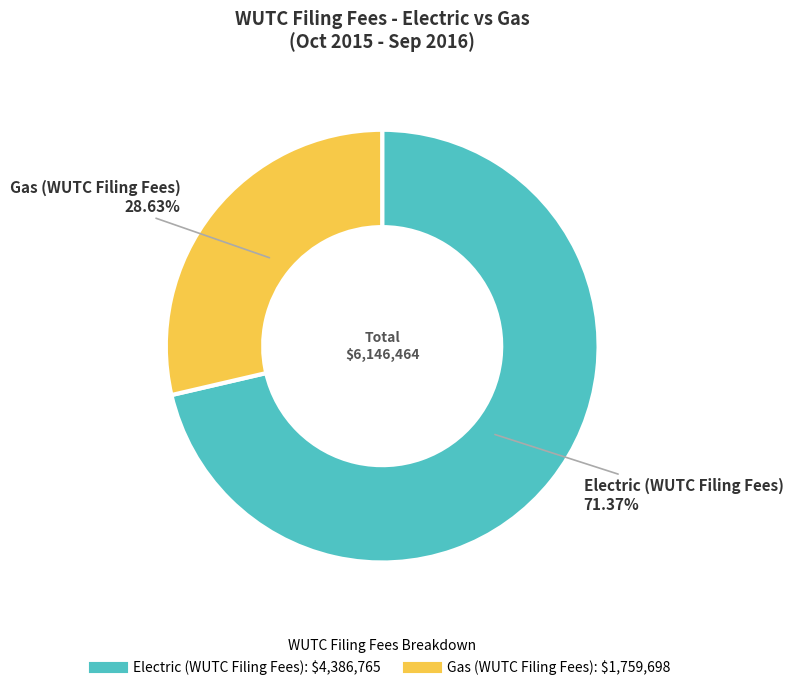

Which category has the smallest portion of the pie?

Gas